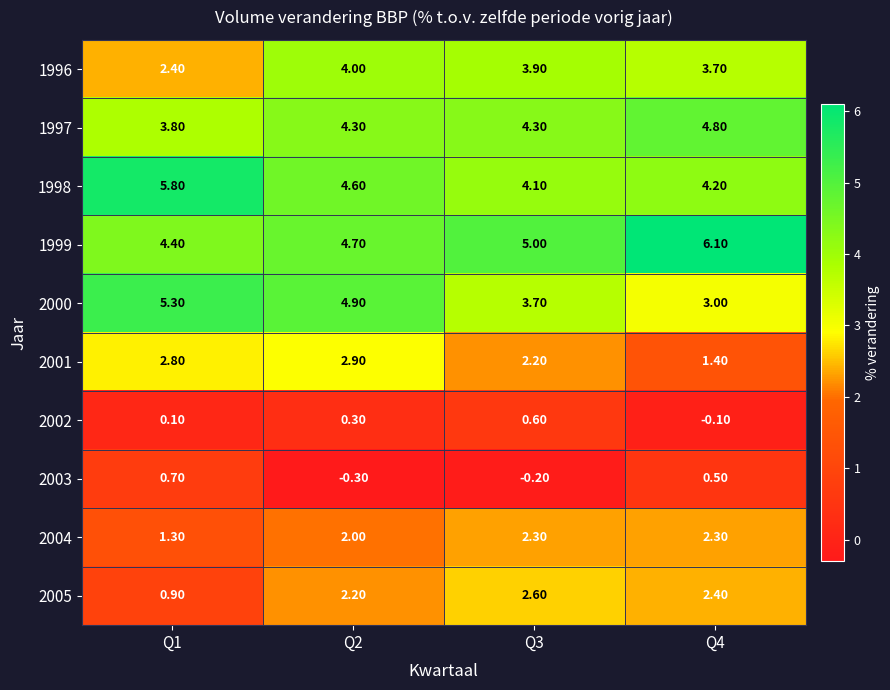

What is the difference between the highest and lowest values at Q2?

5.2